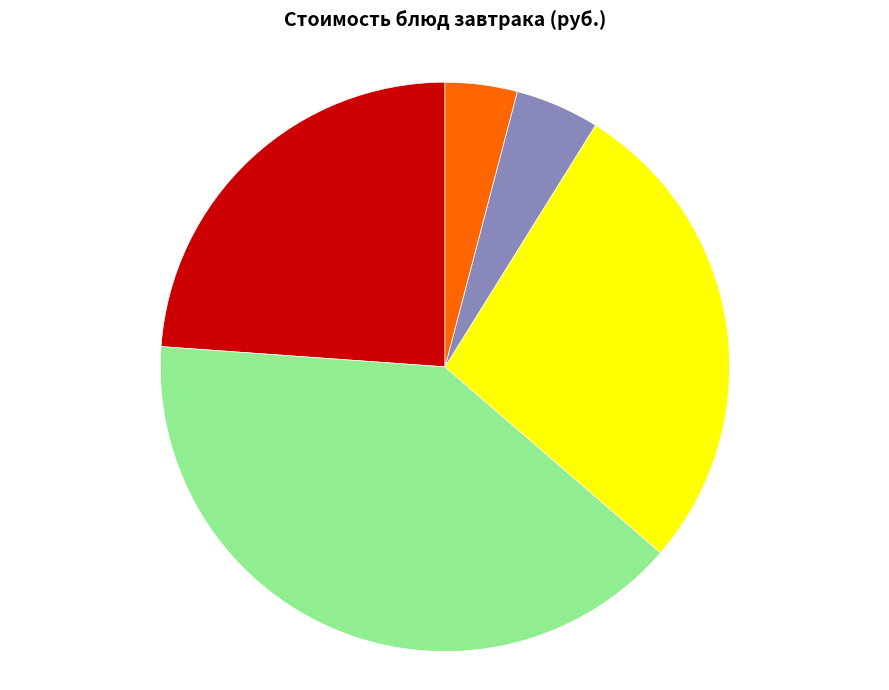

Is there any slice that represents more than half of the pie?

No